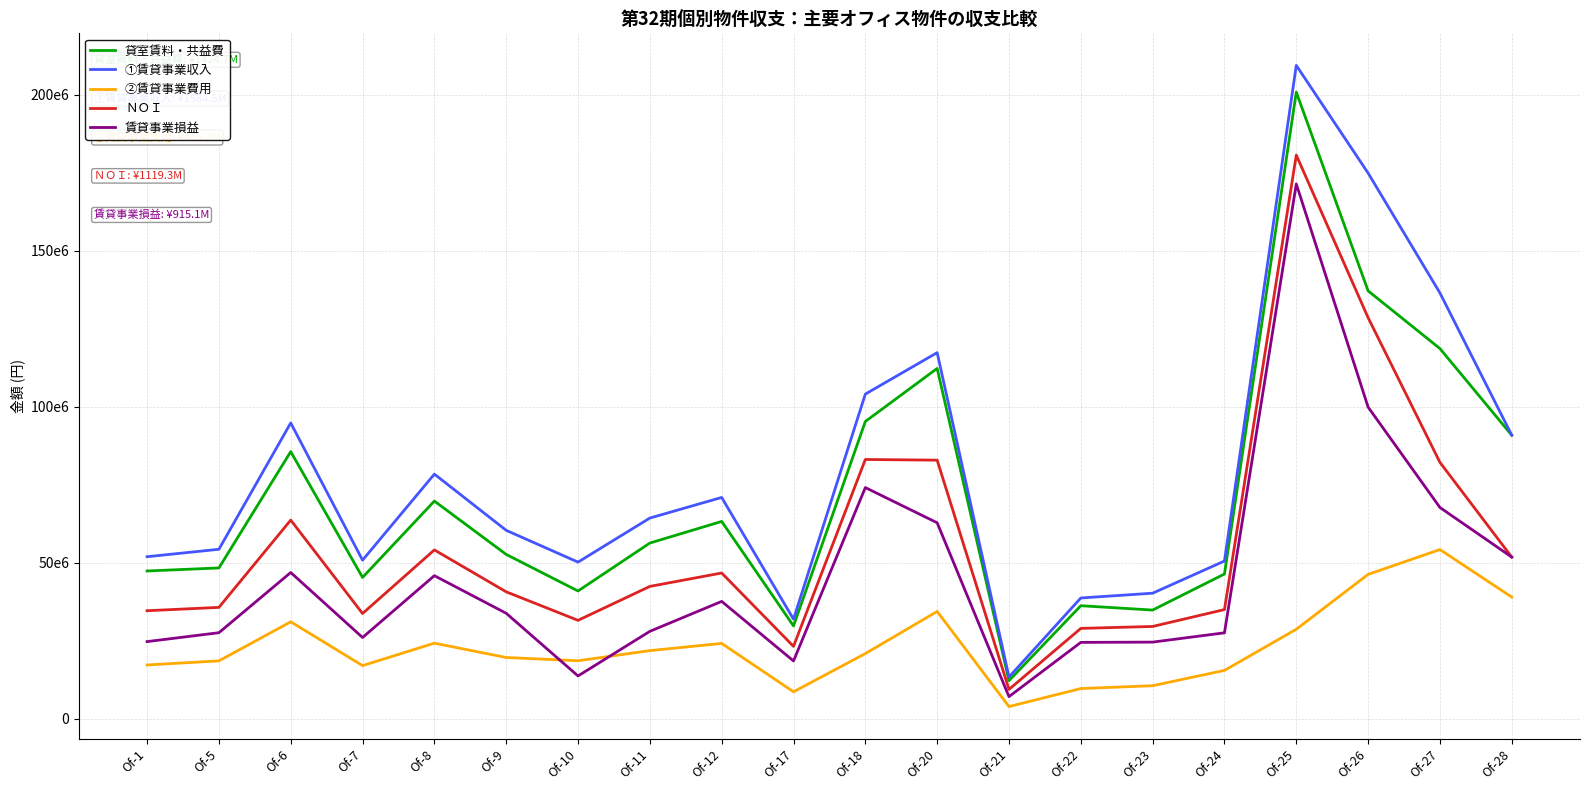

Does the chart have visible grid lines?

Yes